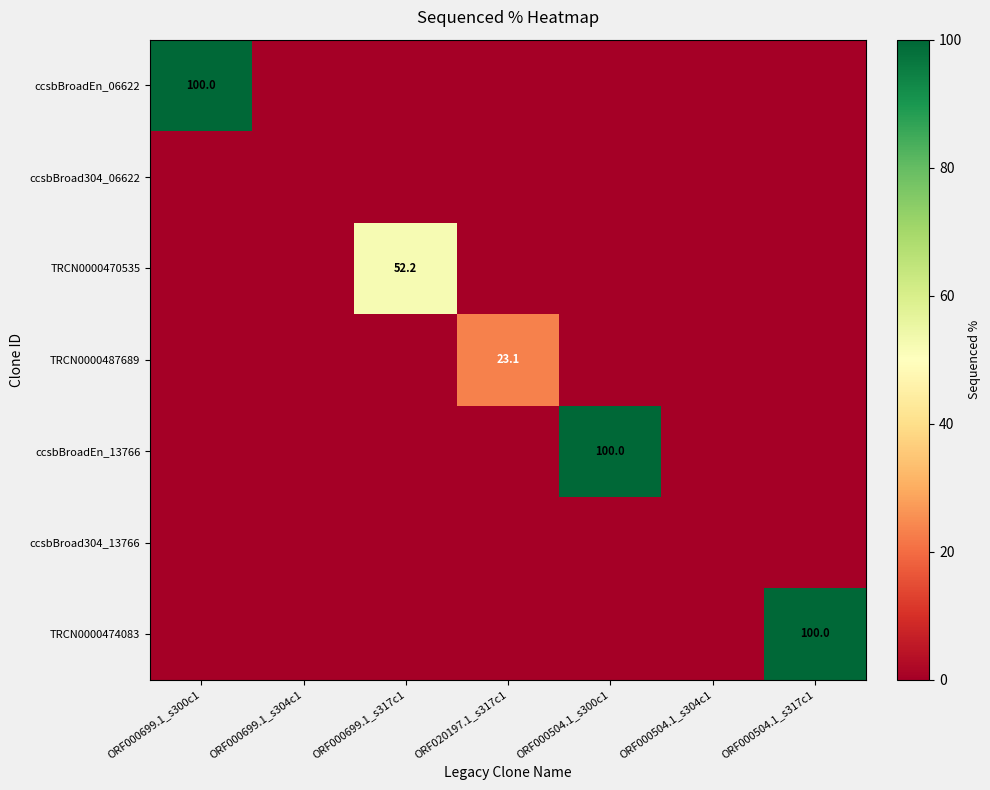

Is it true that ccsbBroadEn_06622 equals -53.5 at ORF000504.1_s300c1?

False